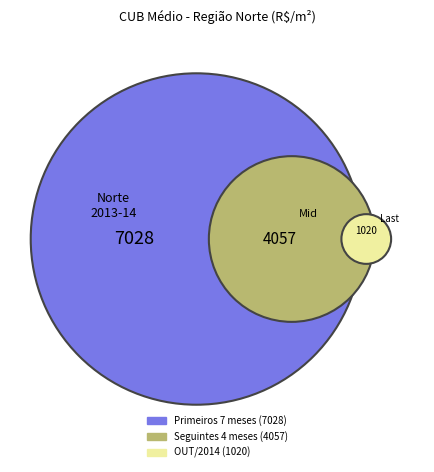

To the nearest percent, what is the average slice percentage?

8%